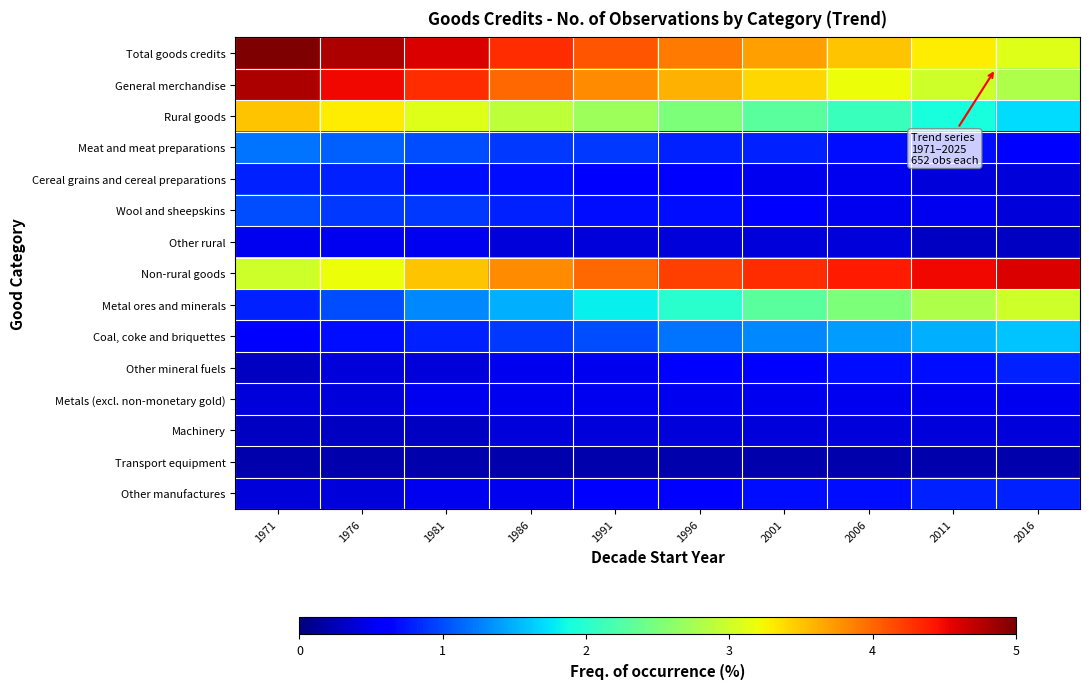

How many categories are shown in the chart?

10